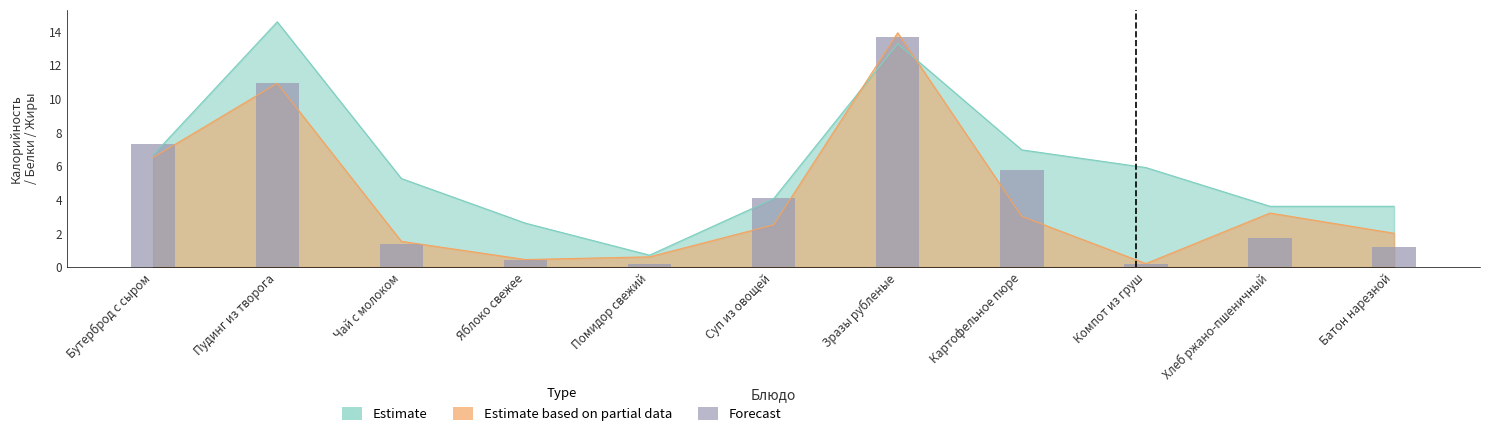

What is the label of the 3rd bar from the right?

Компот из груш